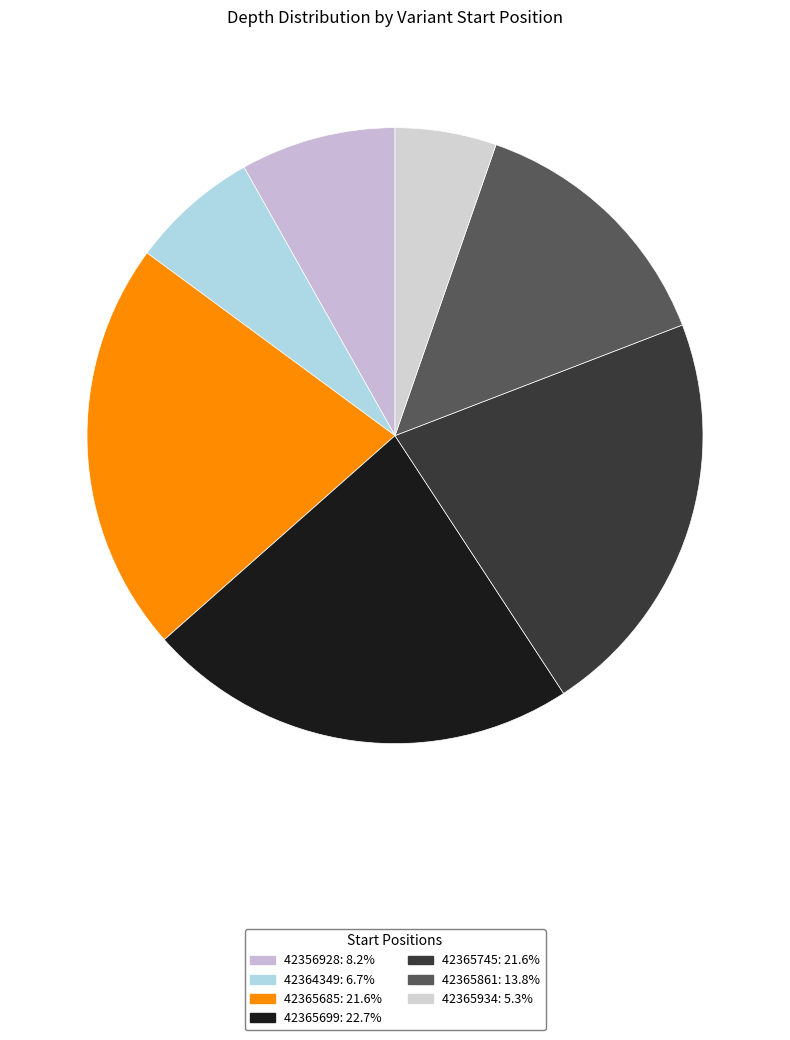

What percentage is the 42365861 slice, to the nearest percent?

14%